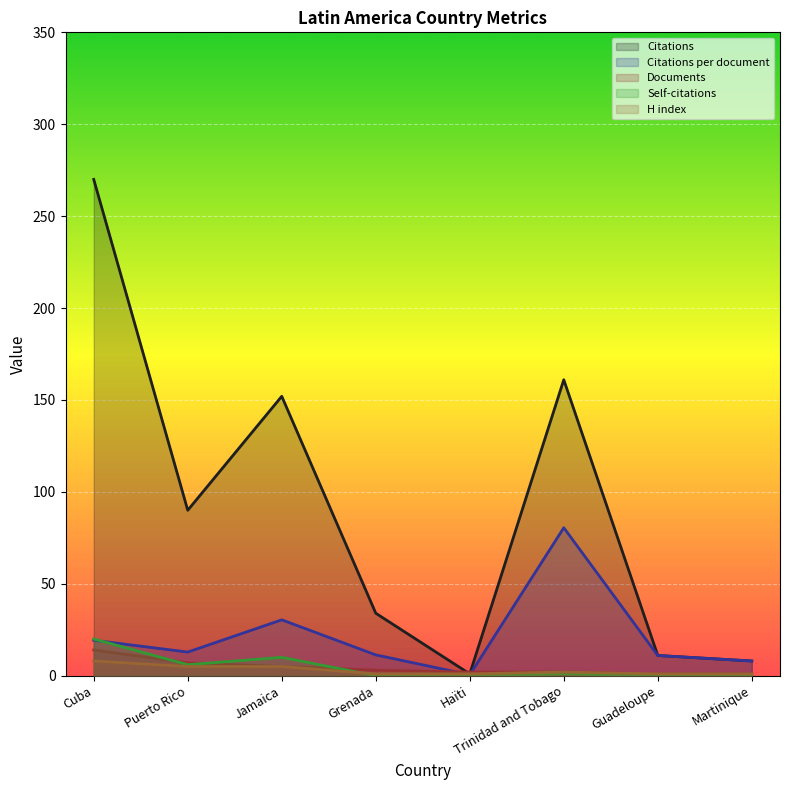

How many values in the Citations per document series are below 12?

4